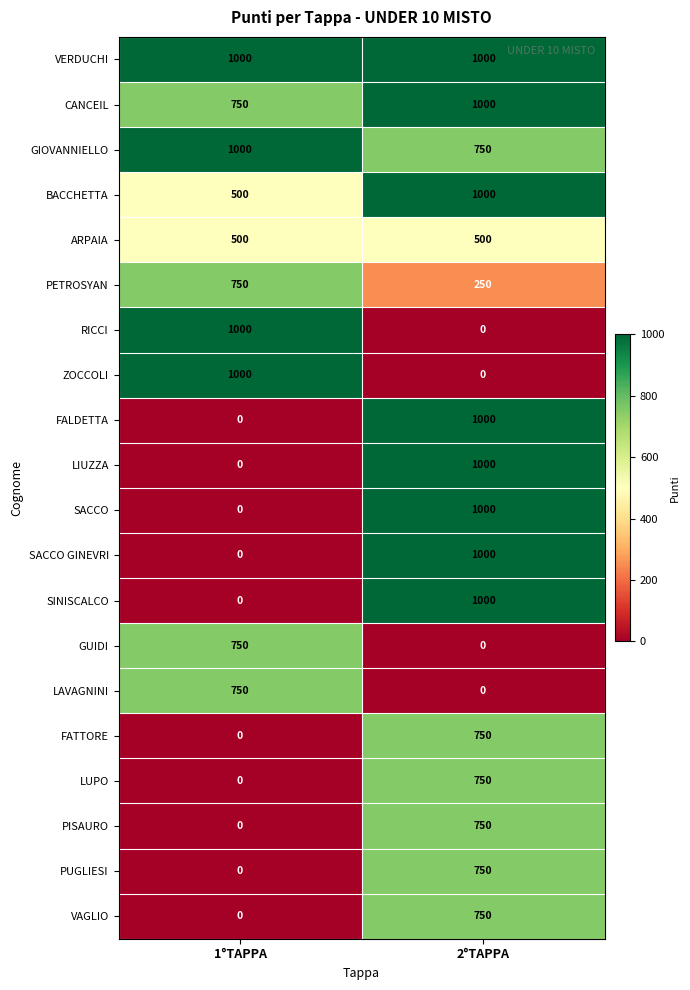

Rank the categories by GUIDI value from highest to lowest.

1°TAPPA, 2°TAPPA